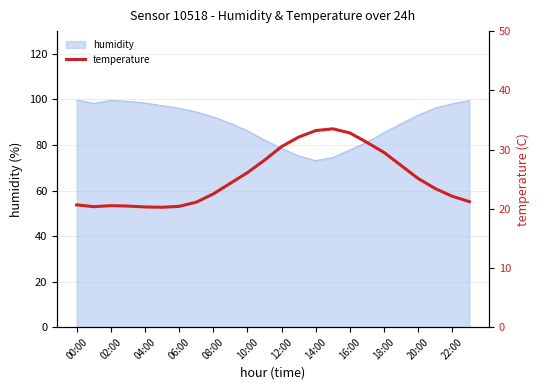

What is the maximum value for humidity?

99.8